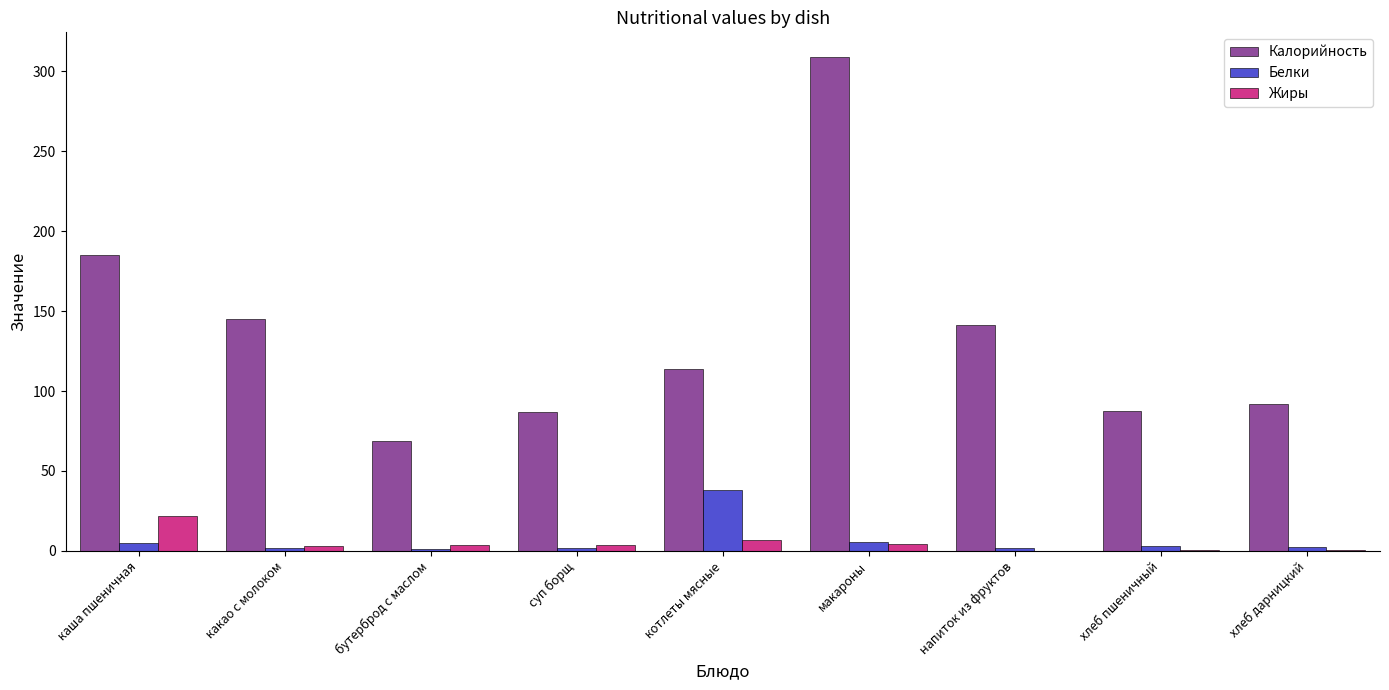

The Калорийность series shows 66.8 at какао с молоком. True or false?

False